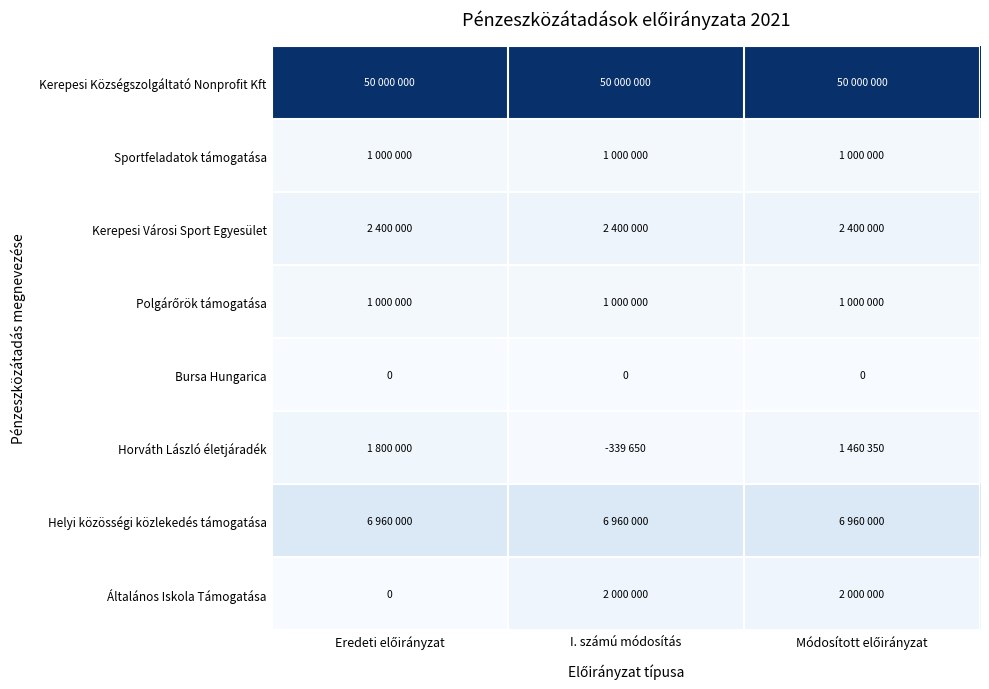

What is the spread (max minus min) of values at Módosított előirányzat?

50000000